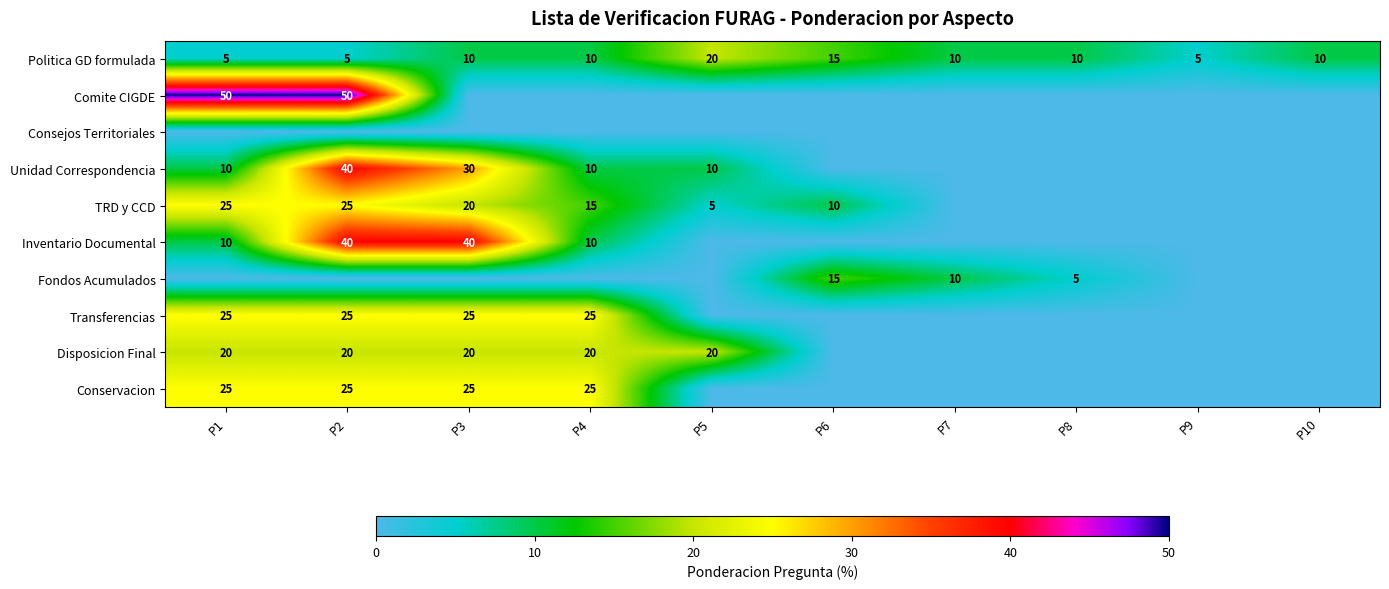

Is the value of TRD y CCD at P2 greater than the value of Politica GD formulada at P6?

Yes